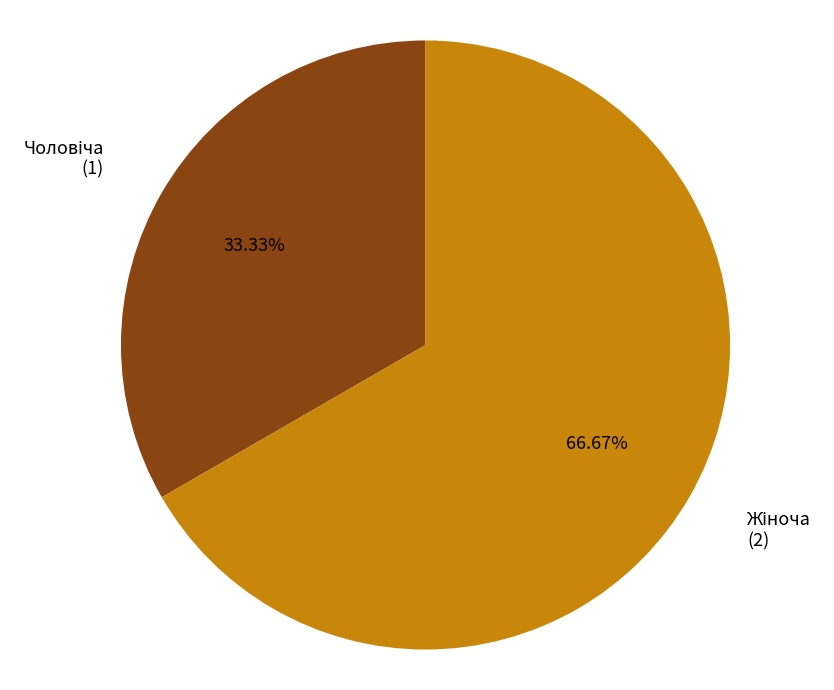

Does any single category account for the majority?

Yes